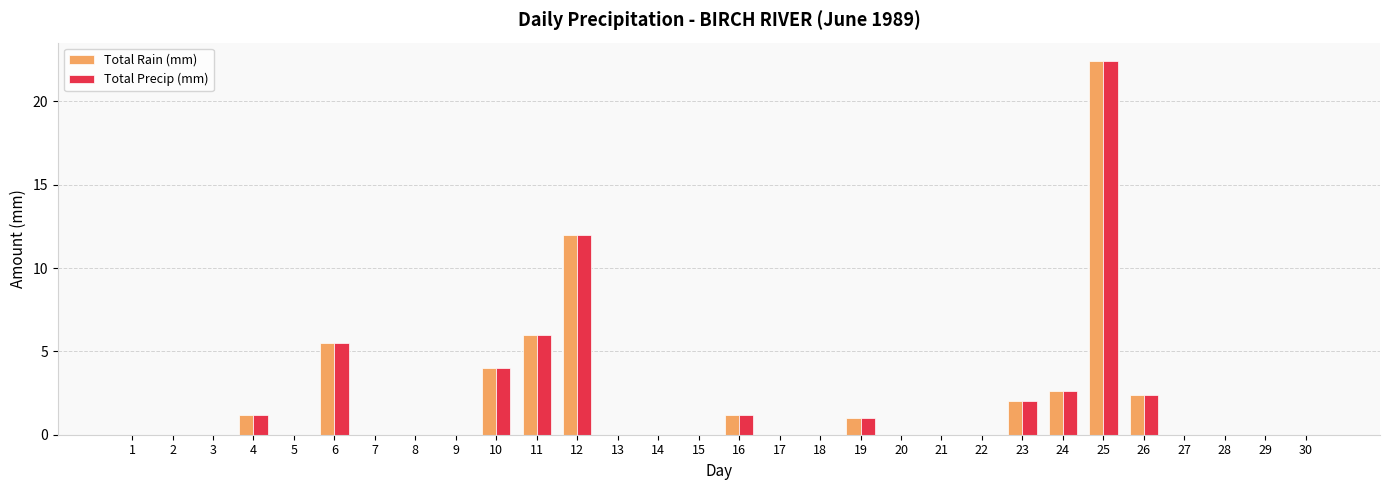

What is the maximum value shown in the chart?

22.4